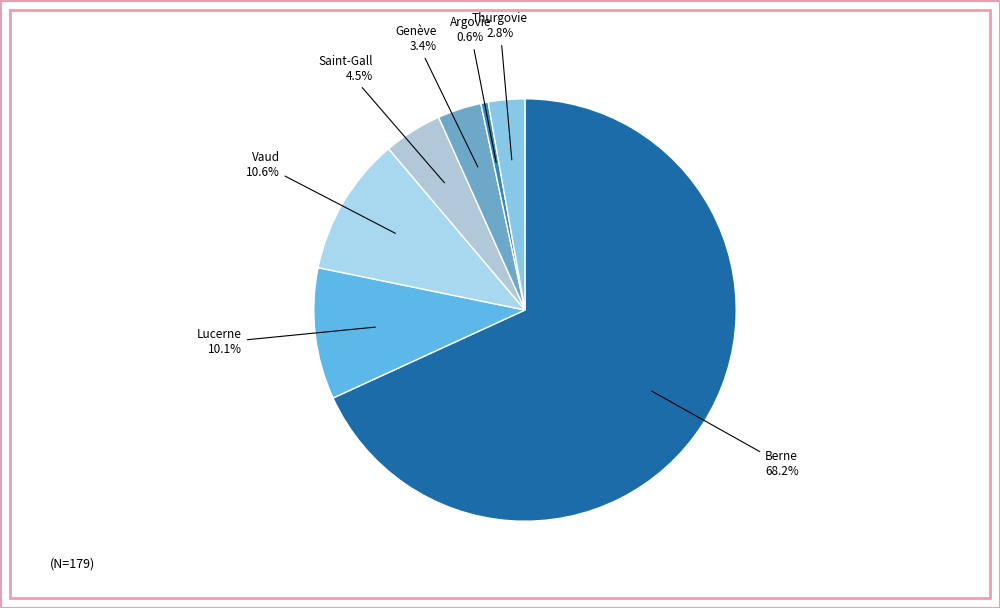

The Lucerne slice represents 10% of the pie. True or false?

True